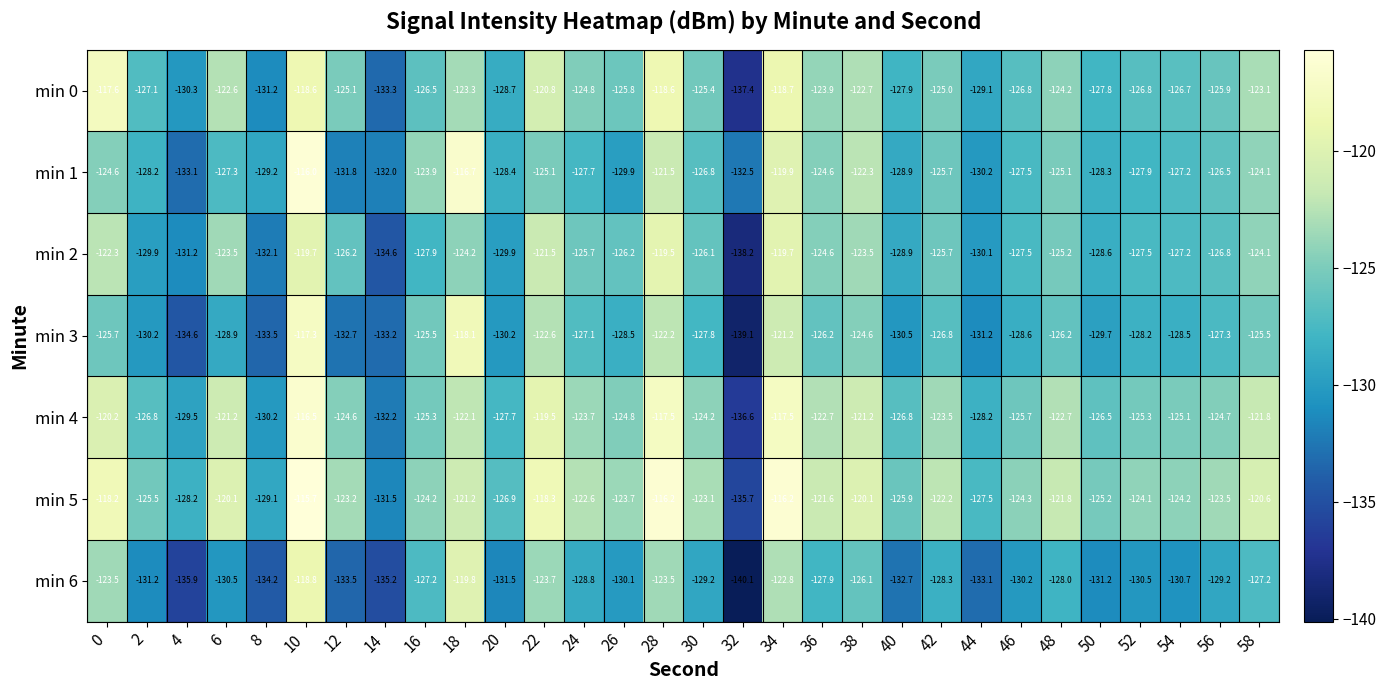

What is the spread (max minus min) of values at 32?

7.6